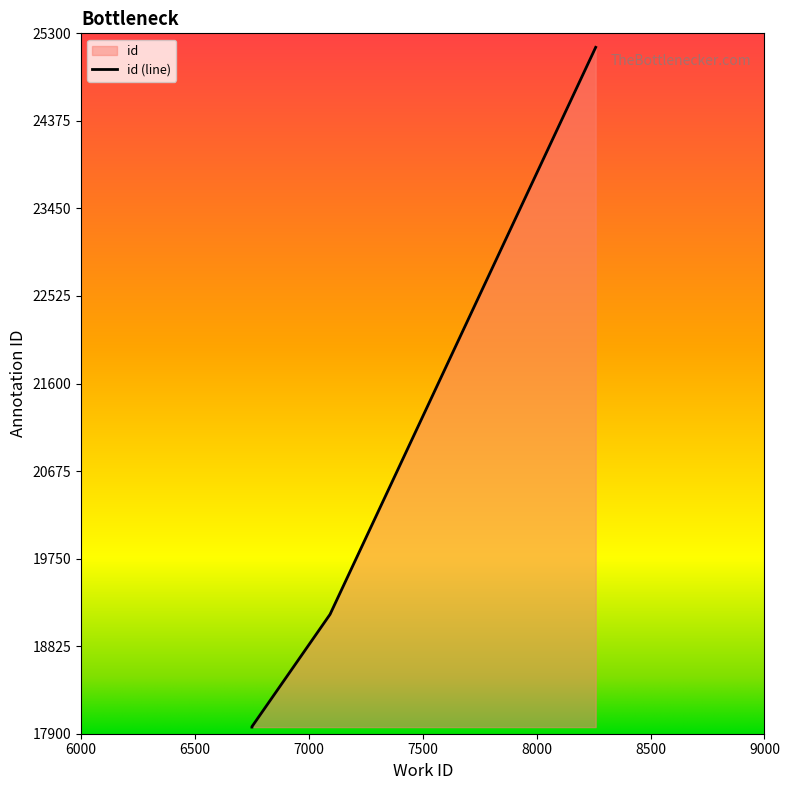

Reading left to right, transcribe all the data shown in this chart.

6750=17970	6750=17971	6750=17973	6750=17974	7093=19161	8259=25152